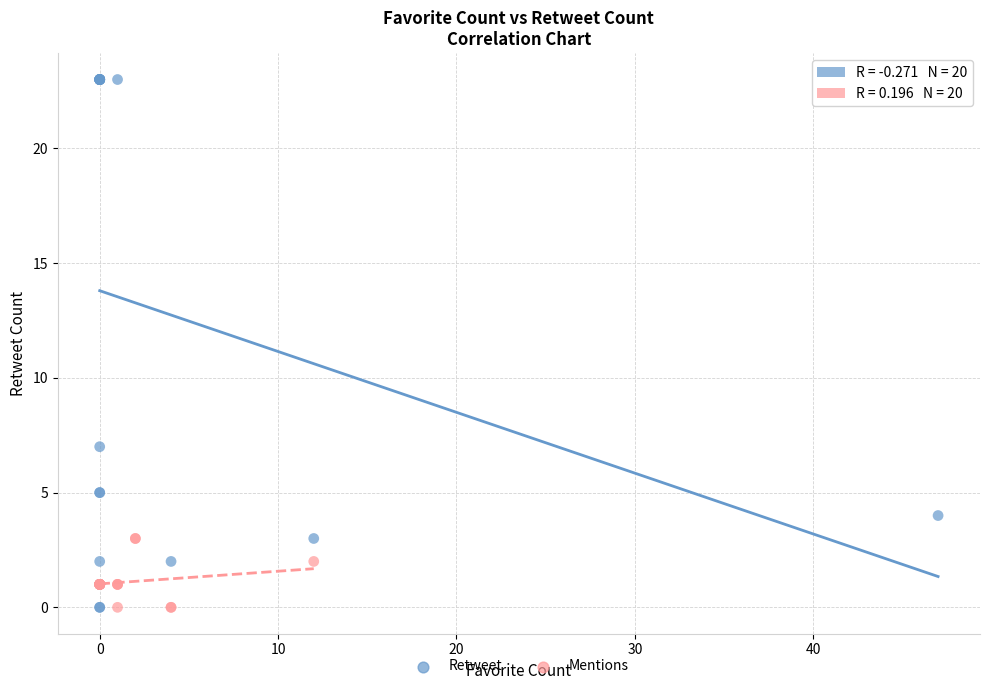

Which series has the widest spread of Y values?

Retweet